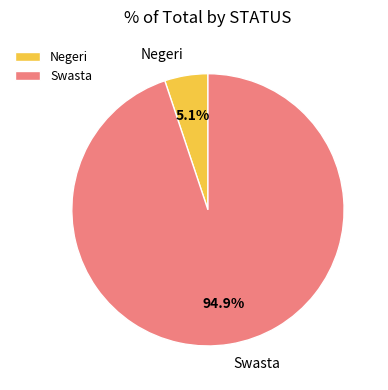

Rank the categories by value from highest to lowest.

Swasta, Negeri